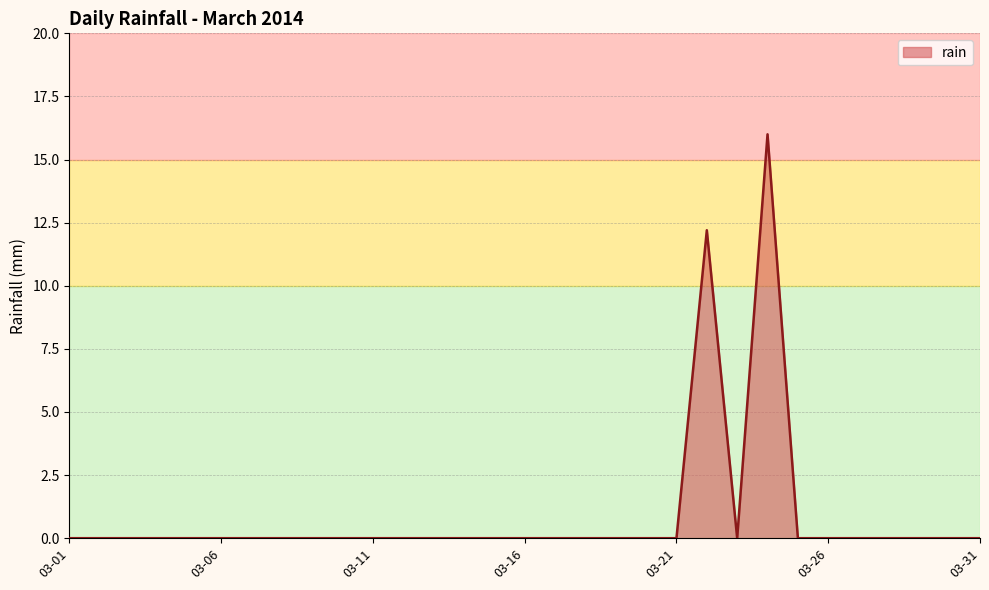

What is the greatest value displayed?

16.0